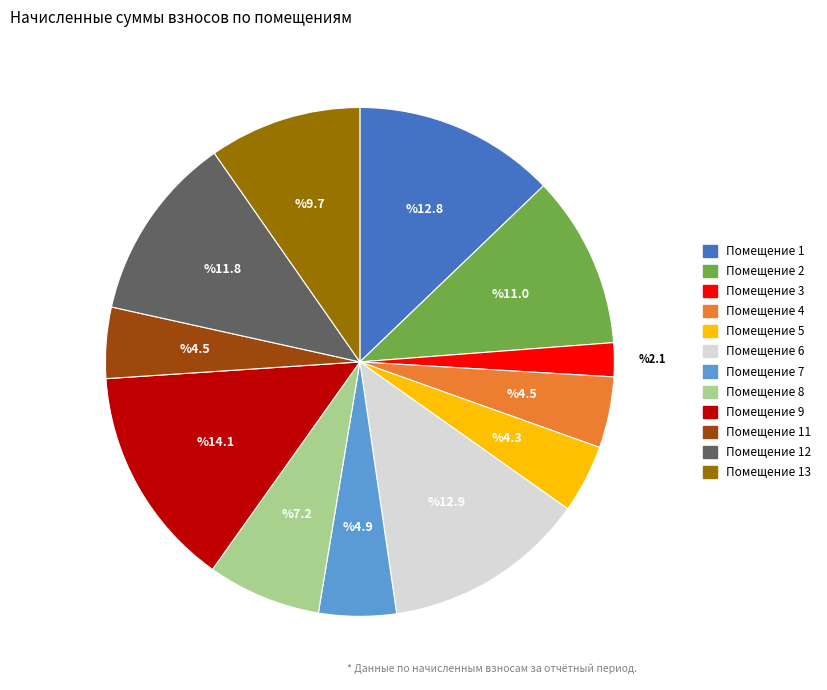

Does Помещение 12 account for over 50% of the chart?

No